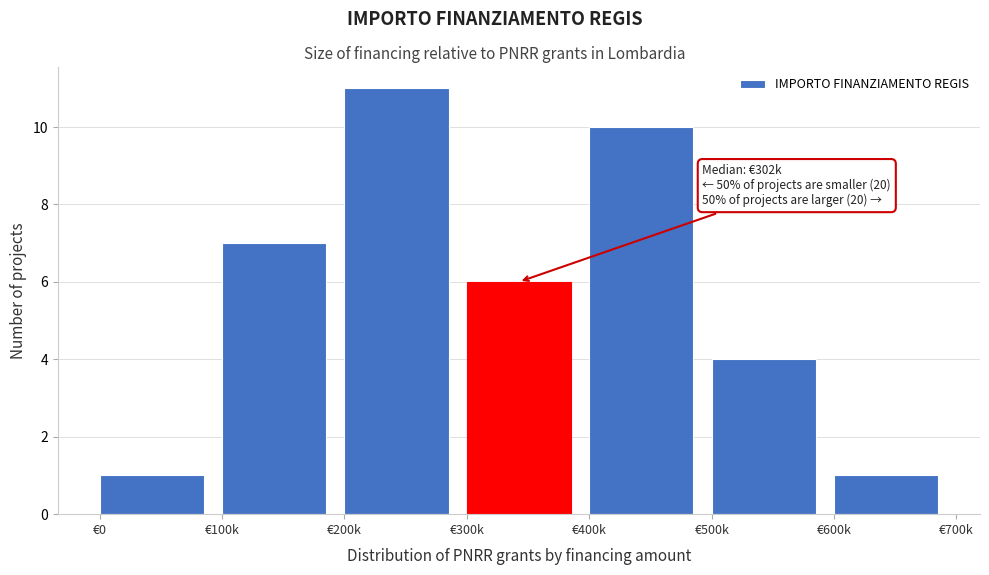

Reading left to right, transcribe all the data shown in this chart.

1	7	11	6	10	4	1